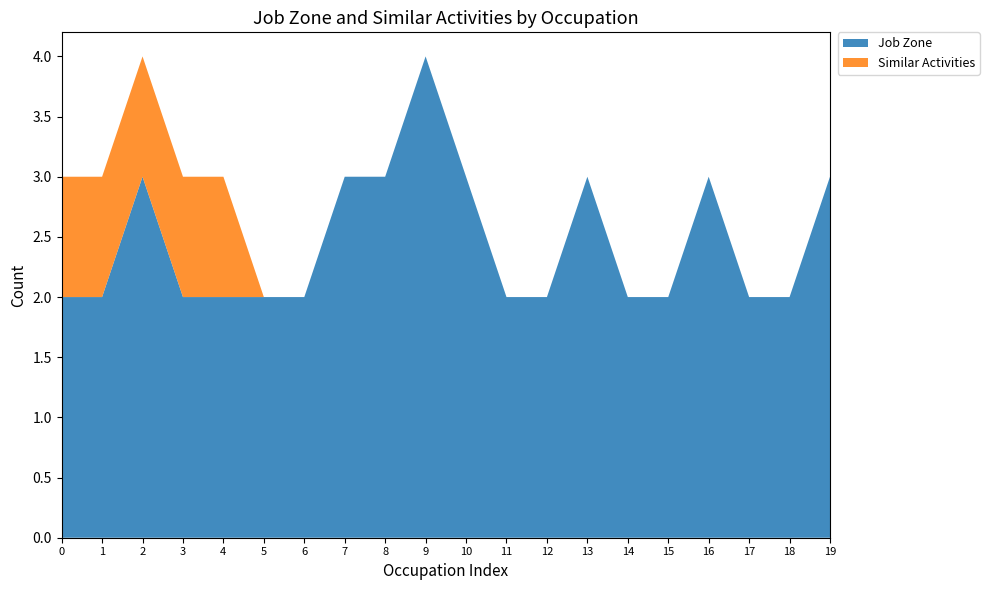

Reading right to left, list all the values displayed in this chart.

Job Zone: Billing/Posting Clerks=3	Weighers/Measurers=2	Insurance Claims Clerks=2	Wholesale/Retail Buyers=3	Hotel/Motel Desk Clerks=2	Procurement Clerks=2	Payroll/Timekeeping Clerks=3	Office Machine Operators=2	File Clerks=2	Legal Secretaries=3	Film/Video Editors=4	Eligibility Interviewers=3	Patient Representatives=3	Bill/Account Collectors=2	Data Entry Keyers=2	Office Clerks General=2	Order Clerks=2	First-Line Supervisors=3	Correspondence Clerks=2	Production/Planning=2
Similar Activities: Billing/Posting Clerks=0	Weighers/Measurers=0	Insurance Claims Clerks=0	Wholesale/Retail Buyers=0	Hotel/Motel Desk Clerks=0	Procurement Clerks=0	Payroll/Timekeeping Clerks=0	Office Machine Operators=0	File Clerks=0	Legal Secretaries=0	Film/Video Editors=0	Eligibility Interviewers=0	Patient Representatives=0	Bill/Account Collectors=0	Data Entry Keyers=0	Office Clerks General=1	Order Clerks=1	First-Line Supervisors=1	Correspondence Clerks=1	Production/Planning=1